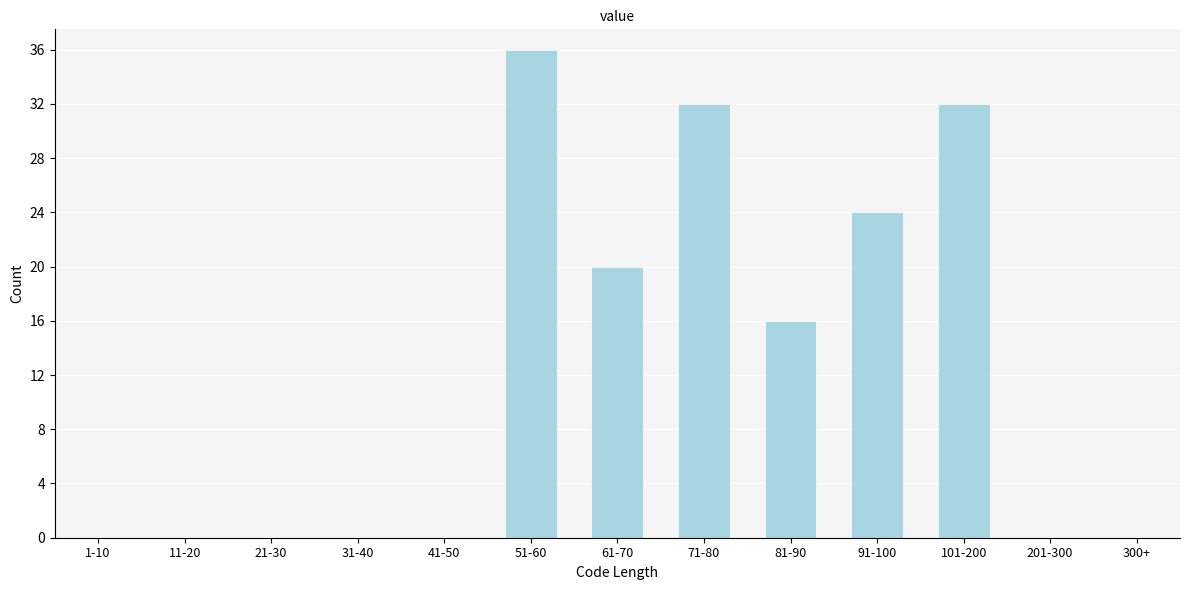

Reading left to right, list all the values displayed in this chart.

1-10=0	11-20=0	21-30=0	31-40=0	41-50=0	51-60=36	61-70=20	71-80=32	81-90=16	91-100=24	101-200=32	201-300=0	300+=0